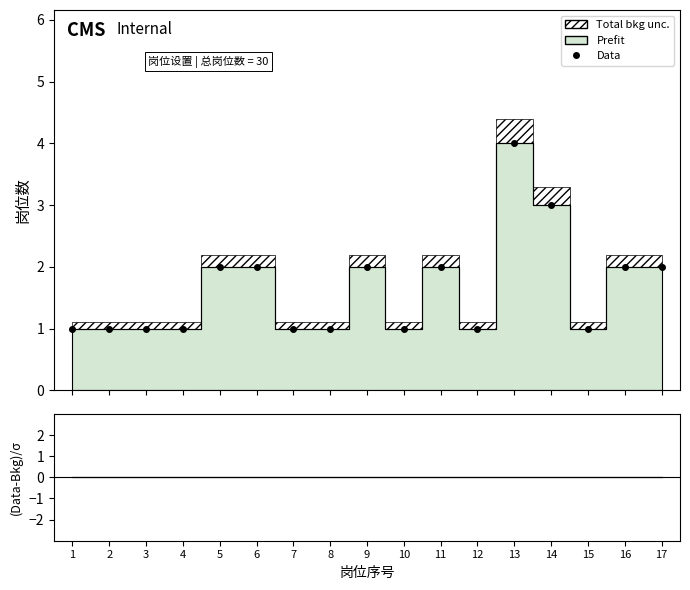

How many interior local peaks (higher than both neighbors) does the data have?

3